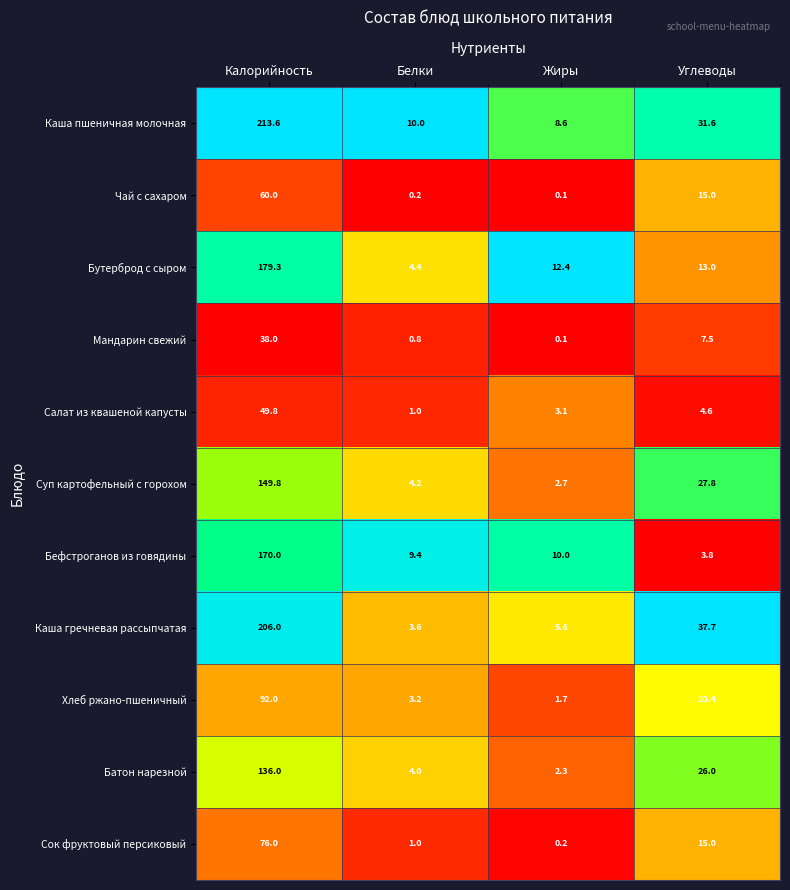

Is it true that Салат из квашеной капусты equals 3.1 at Жиры?

True